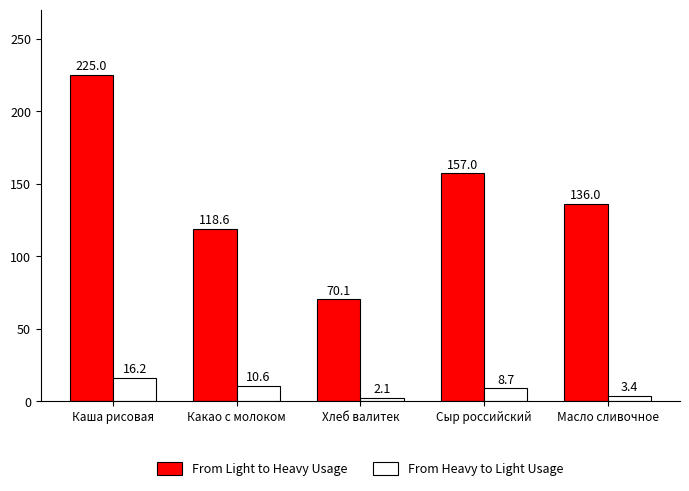

At Хлеб валитек, list the series in order from largest to smallest.

From Light to Heavy Usage, From Heavy to Light Usage